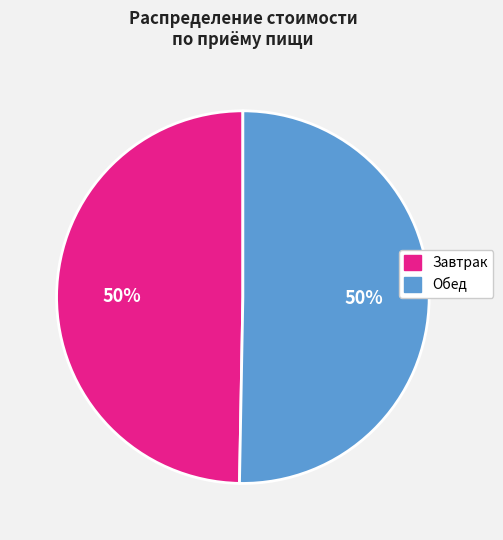

To the nearest percent, what is the average slice percentage?

50%